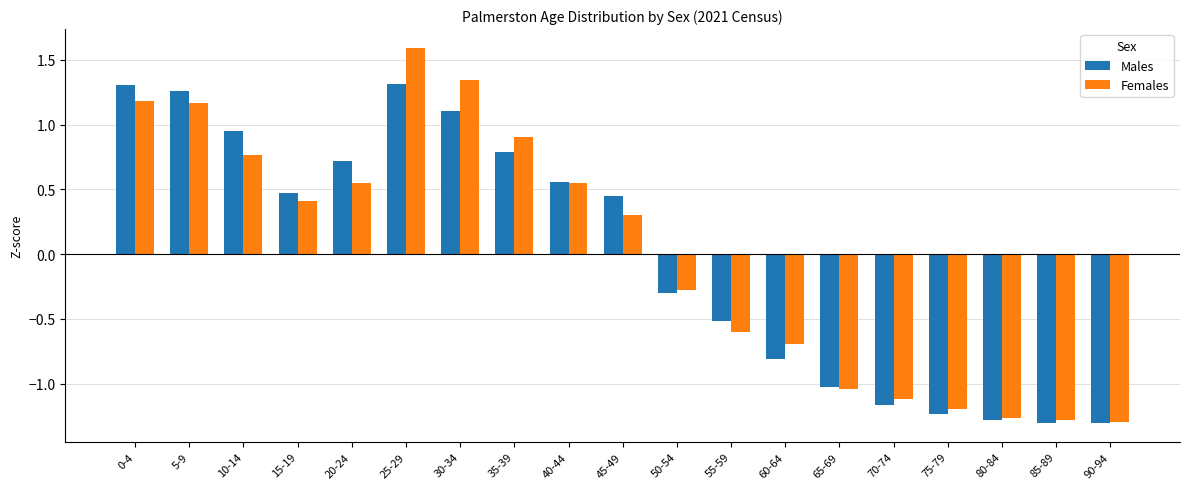

The Females series shows 0.9 at 40-44. True or false?

False